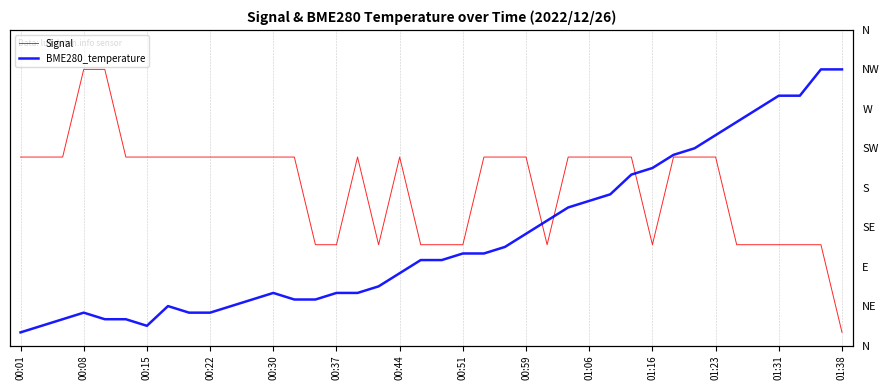

What is the total value across all series at 00:08?

0.7